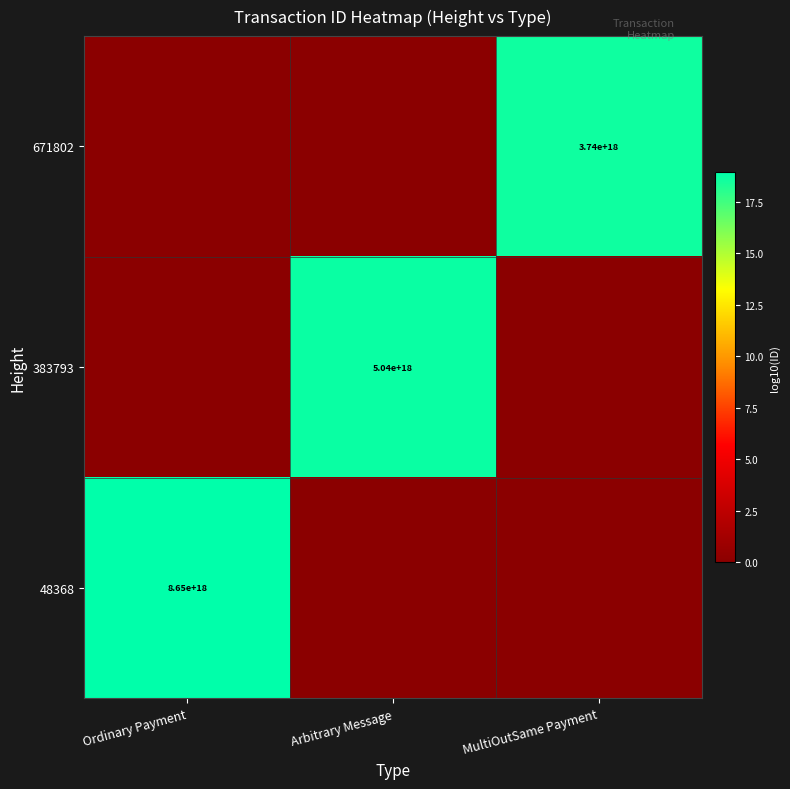

Is it true that 383793 equals 5040000000000000000 at Arbitrary Message?

True